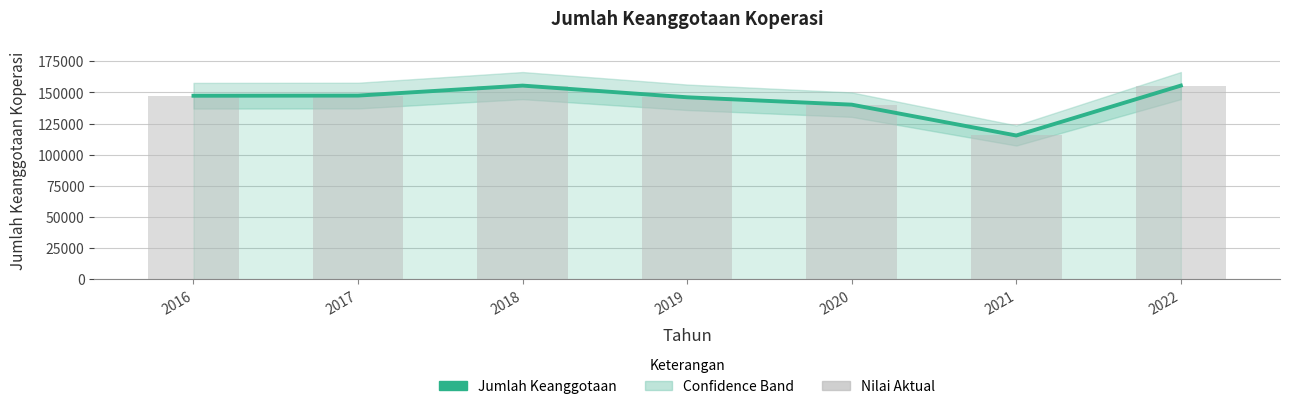

Between 2018 and 2022, which is larger?

2018